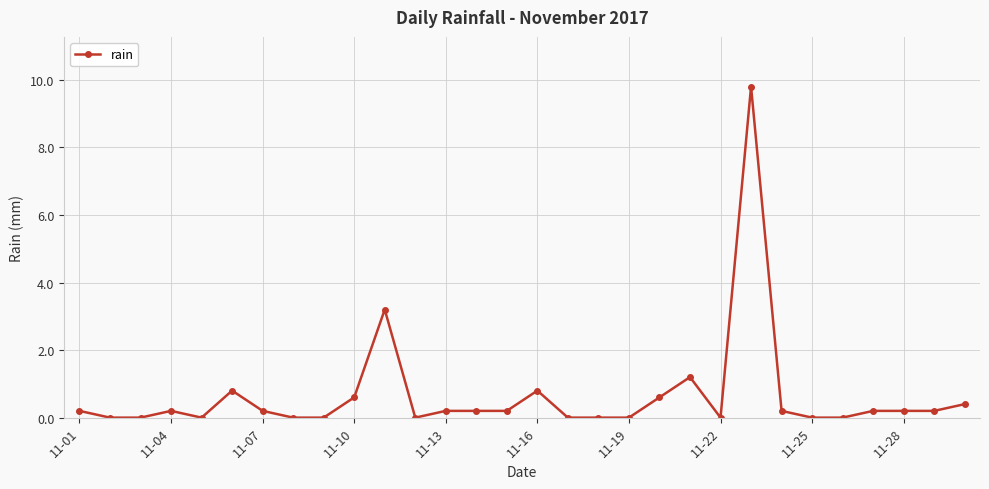

What is the maximum value shown in the chart?

9.8